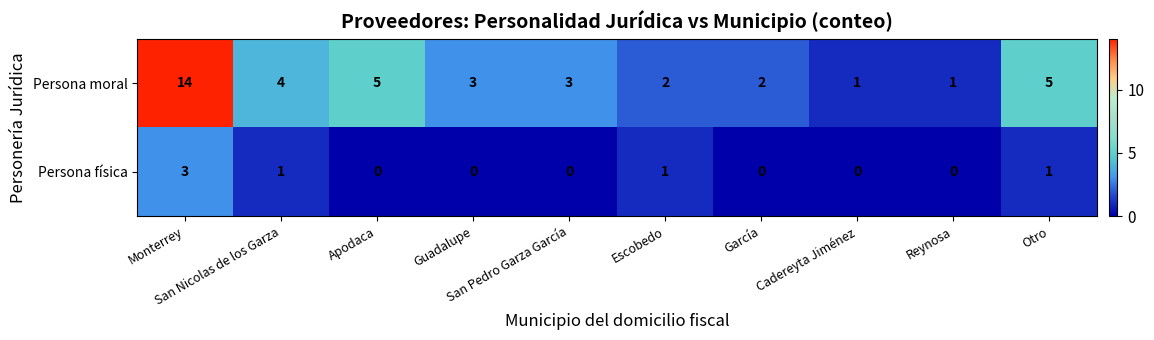

List the series in order of their overall mean, highest first.

Persona moral, Persona física